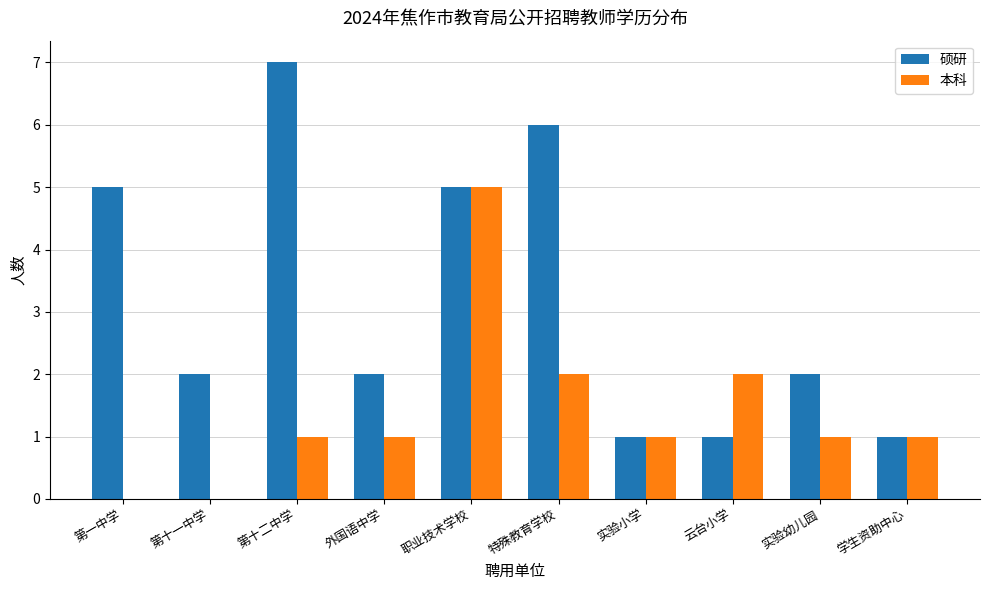

How many groups of bars are there?

10